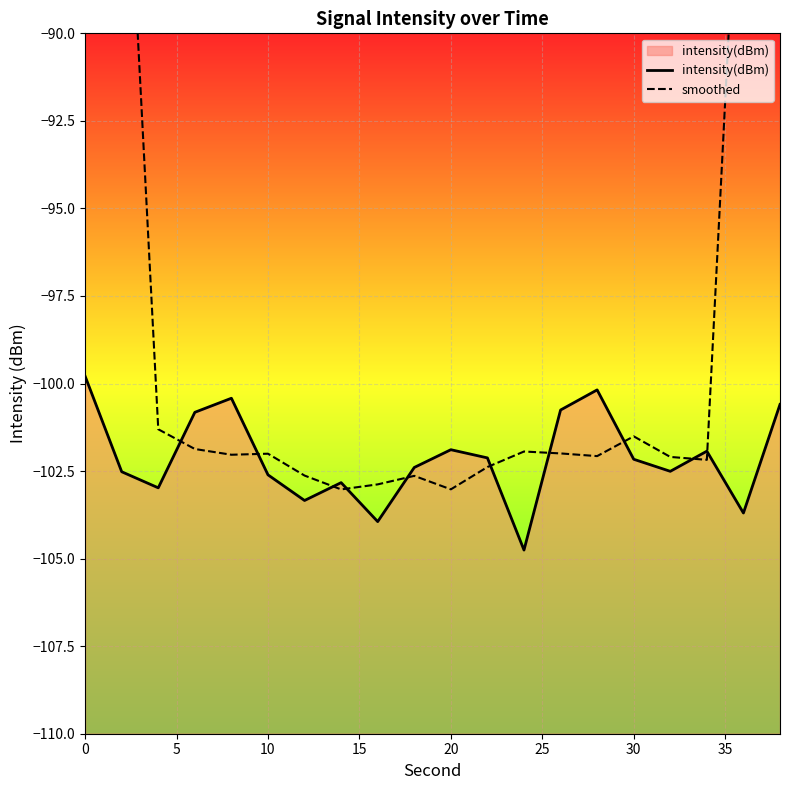

What is the value of the intensity(dBm) point at the 15th from the left?

-100.2